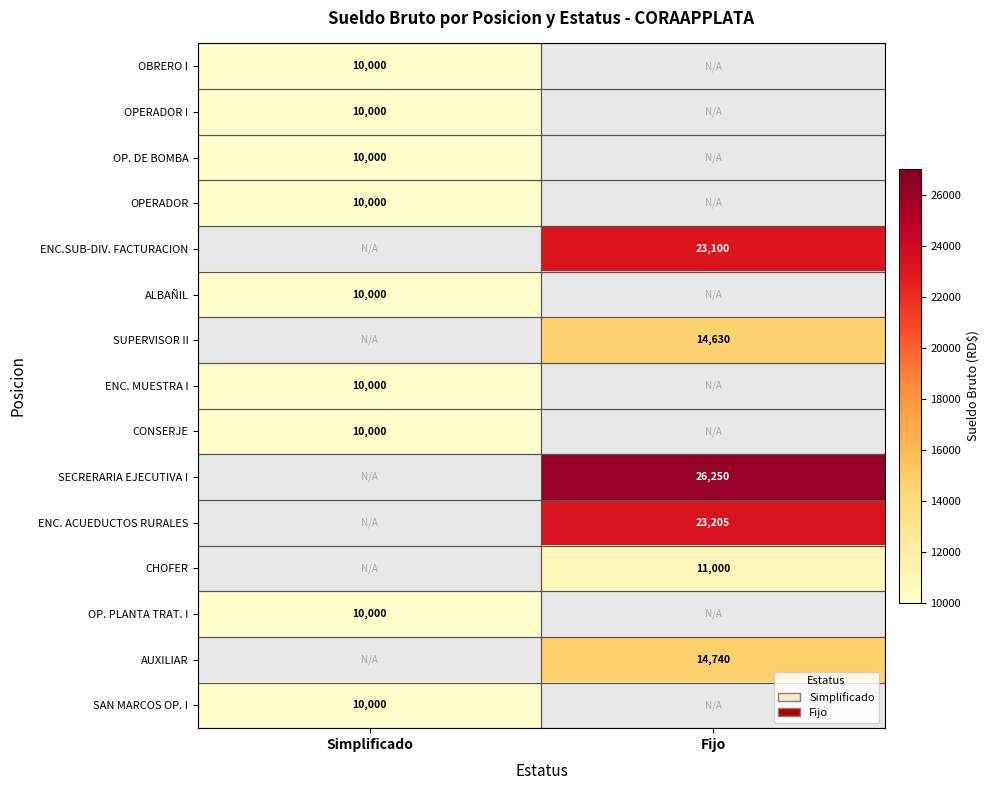

True or false: CHOFER has a value of 15794 at Fijo.

False